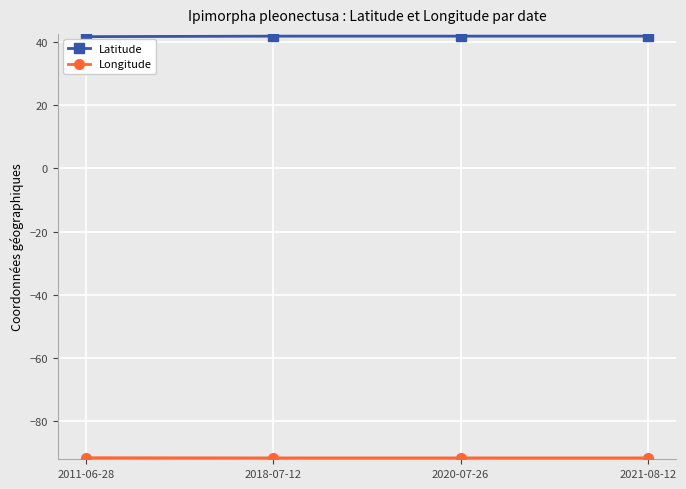

What is the total value across all series at 2011-06-28?

-49.9